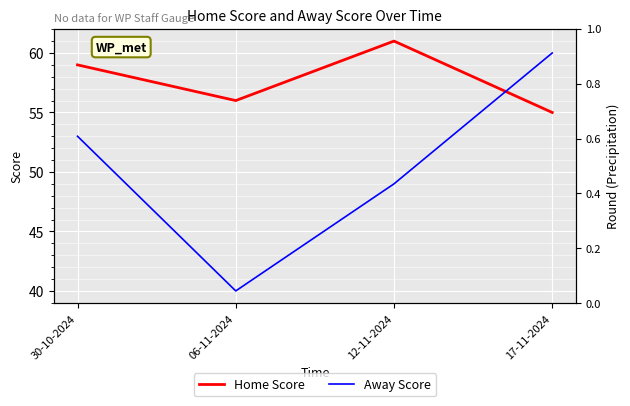

List the series in order of their peak value, highest first.

Home Score, Away Score